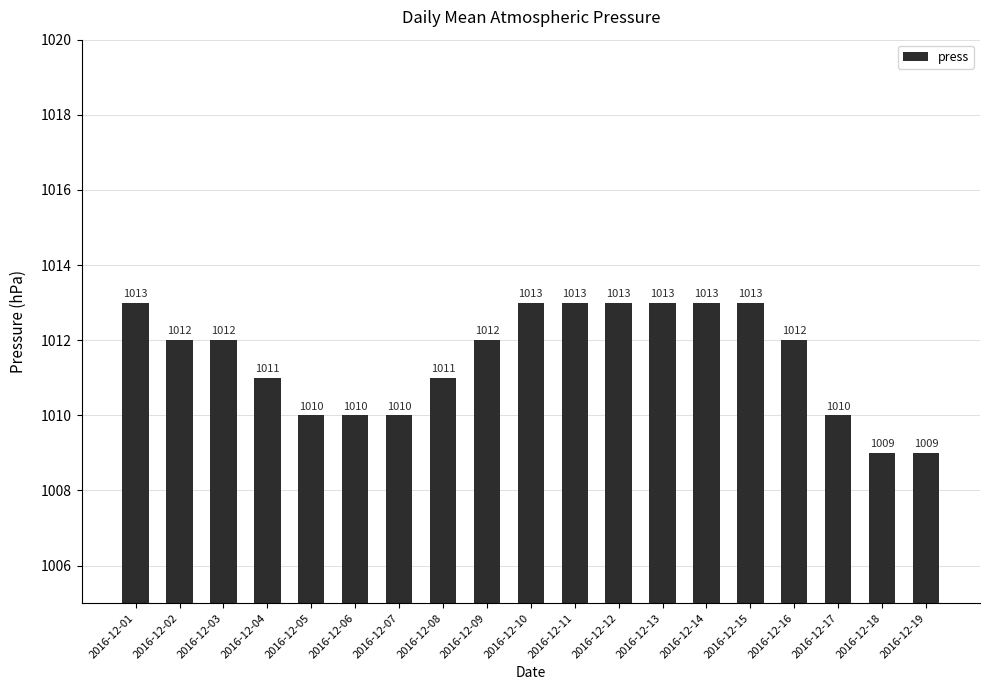

What is the difference between the values at 2016-12-01 and 2016-12-18?

4